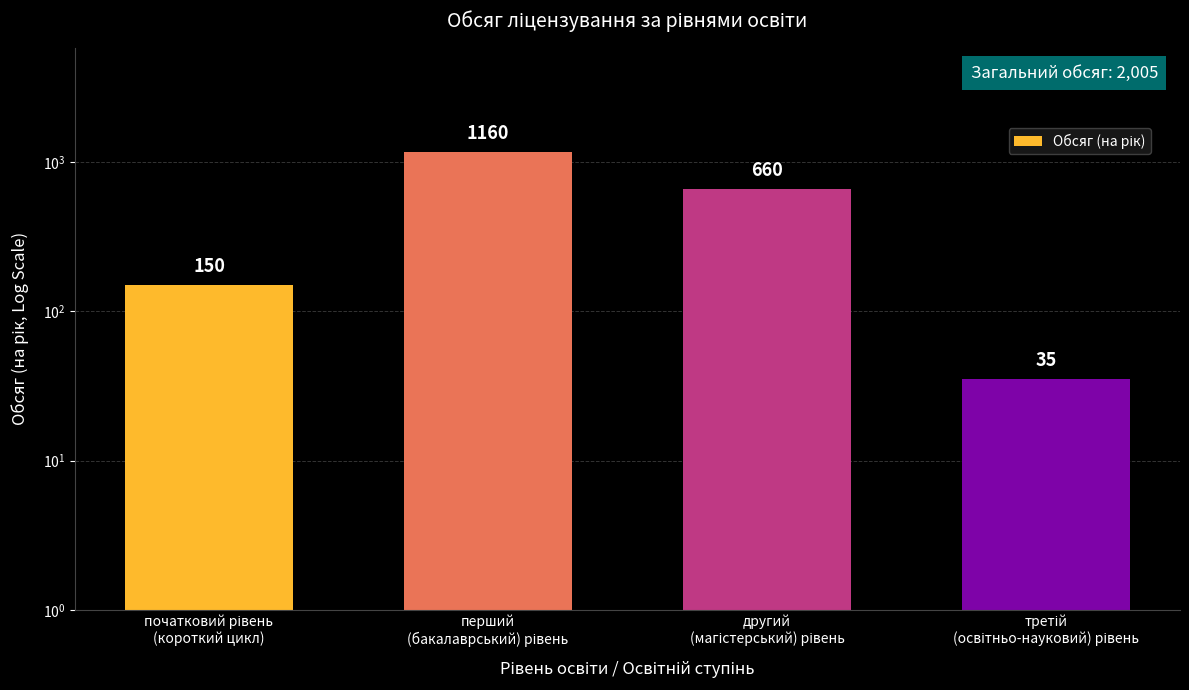

Reading left to right, list all the values displayed in this chart.

150	1160	660	35